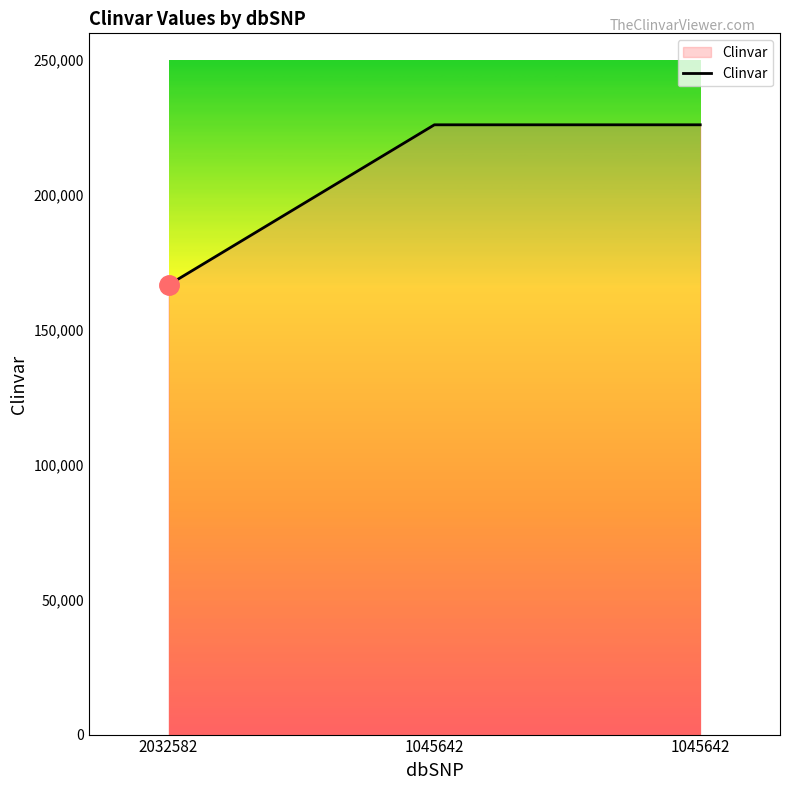

List the labels in order of value, largest first.

1045642, 1045642, 2032582